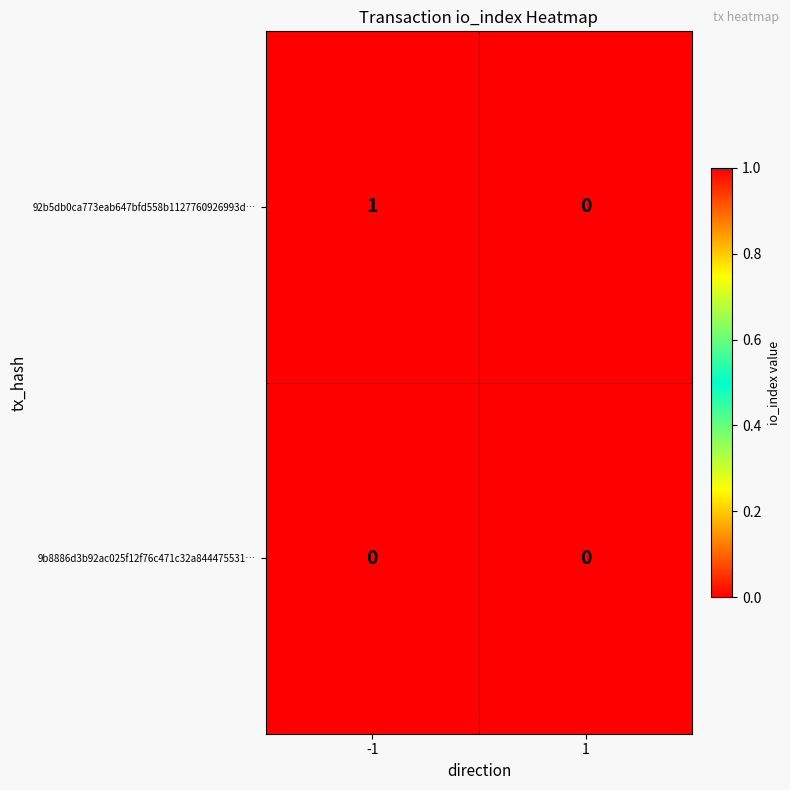

Which series has the widest spread of values?

92b5db0ca773eab647bfd558b1127760926993d…